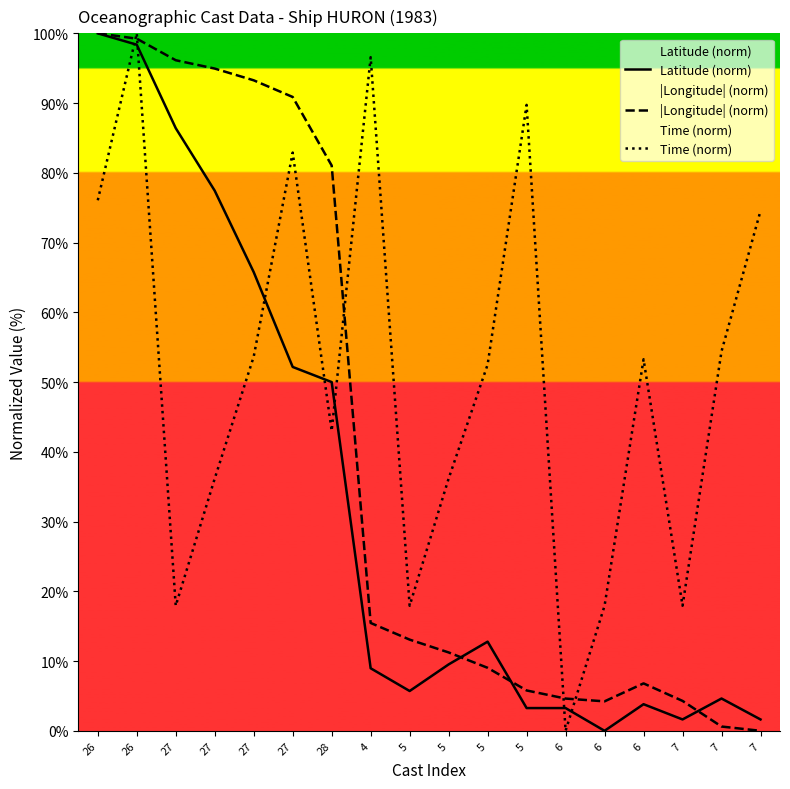

Reading left to right, what are all the values shown in this chart?

Latitude (norm): 26=100.0	26=98.4	27=86.4	27=77.4	27=65.8	27=52.2	28=50.0	4=9.0	5=5.7	5=9.5	5=12.8	5=3.3	6=3.3	6=0.0	6=3.8	7=1.6	7=4.6	7=1.6
|Longitude| (norm): 26=100.0	26=99.2	27=96.1	27=94.9	27=93.3	27=90.9	28=81.0	4=15.5	5=13.1	5=11.2	5=9.0	5=5.8	6=4.6	6=4.2	6=6.8	7=4.3	7=0.6	7=0.0
Time (norm): 26=76.1	26=100.0	27=17.9	27=36.2	27=53.6	27=82.9	28=43.0	4=96.6	5=17.9	5=36.2	5=52.5	5=89.7	6=0.0	6=17.9	6=53.3	7=17.9	7=54.4	7=74.5